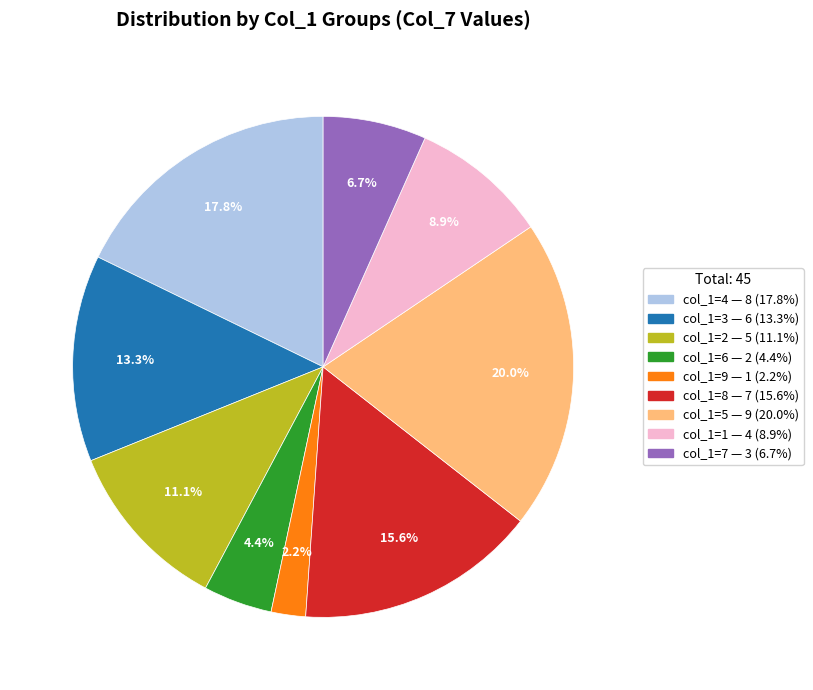

Is there a majority slice in this chart?

No